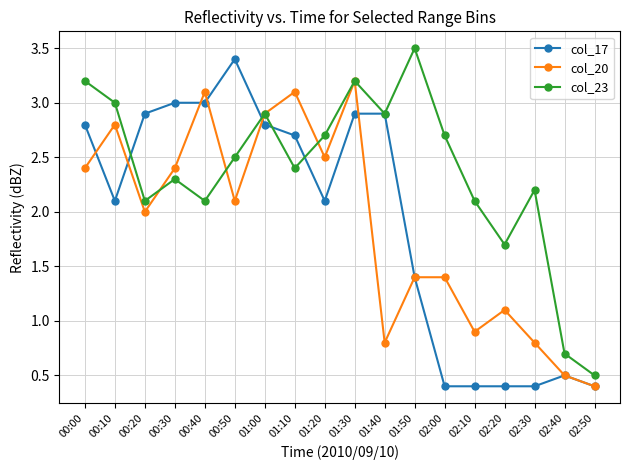

Reading left to right, extract all data points from this chart.

col_17: 2.8	2.1	2.9	3.0	3.0	3.4	2.8	2.7	2.1	2.9	2.9	1.4	0.4	0.4	0.4	0.4	0.5	0.4
col_20: 2.4	2.8	2.0	2.4	3.1	2.1	2.9	3.1	2.5	3.2	0.8	1.4	1.4	0.9	1.1	0.8	0.5	0.4
col_23: 3.2	3.0	2.1	2.3	2.1	2.5	2.9	2.4	2.7	3.2	2.9	3.5	2.7	2.1	1.7	2.2	0.7	0.5